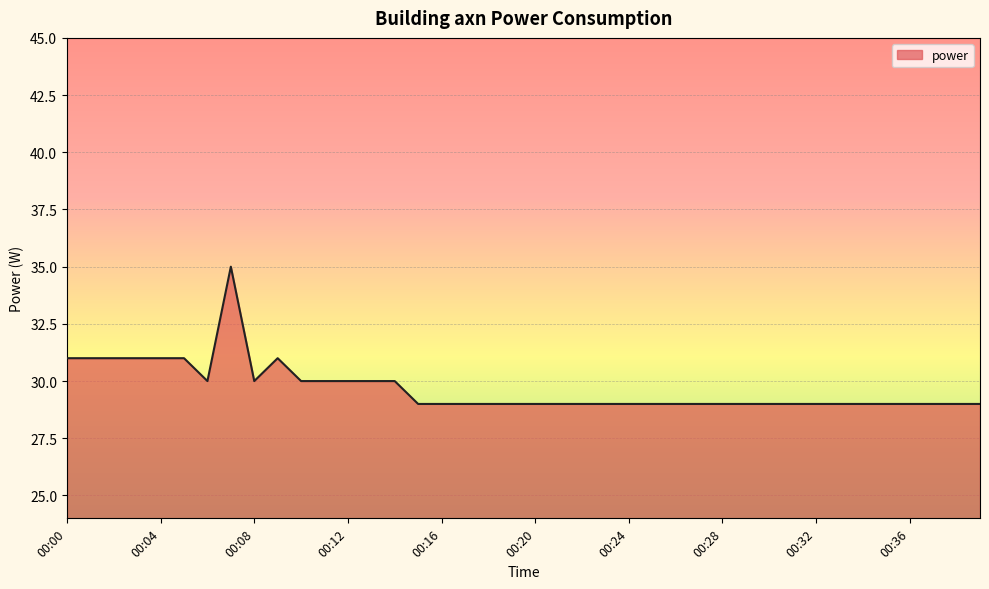

What is the greatest value displayed?

35